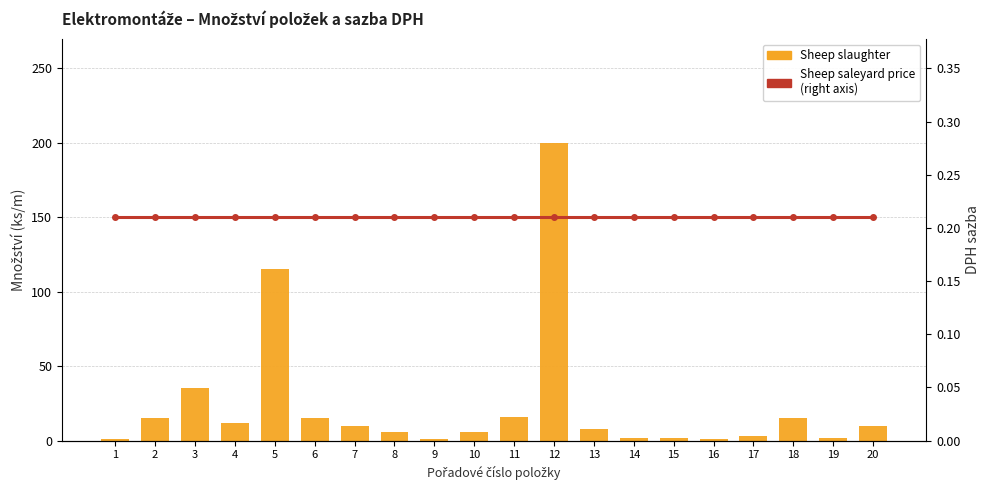

Rank the categories by Sheep slaughter value from lowest to highest.

1, 9, 16, 14, 15, 19, 17, 8, 10, 13, 7, 20, 4, 2, 6, 18, 11, 3, 5, 12